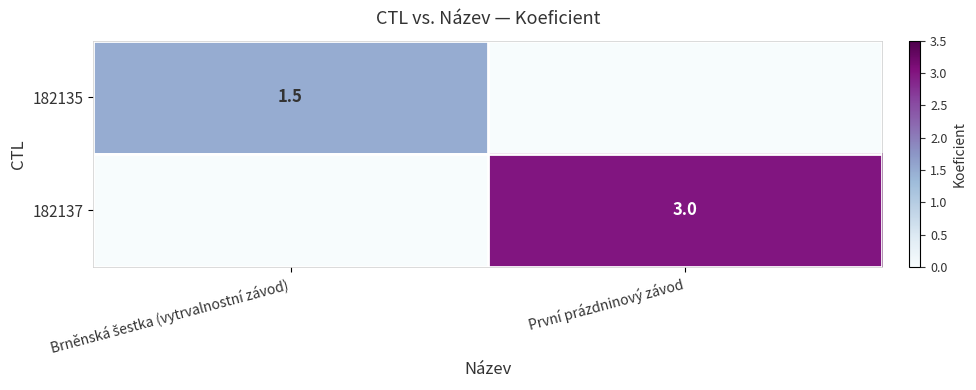

The value of 182137 at První prázdninový závod is 0.8. True or false?

False